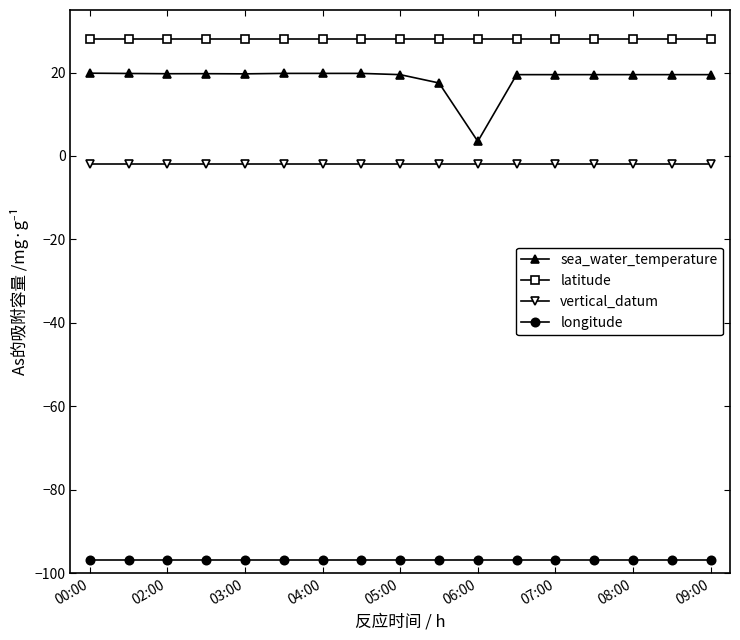

What is the average value of the latitude series?

27.9